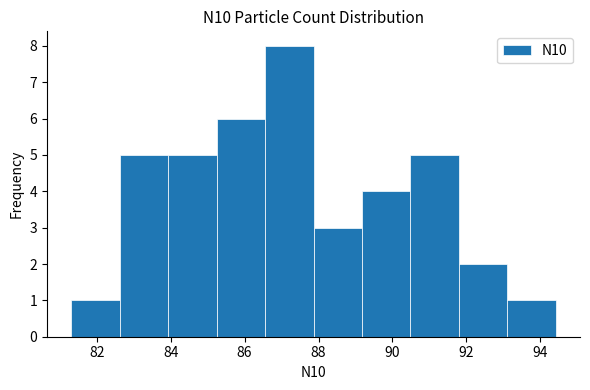

What is the height of the bar covering 84.0 to 85.2 on the x-axis? Neither the bar edges nor the heights are printed on the chart, so give them approximately, as read against the axes.

5